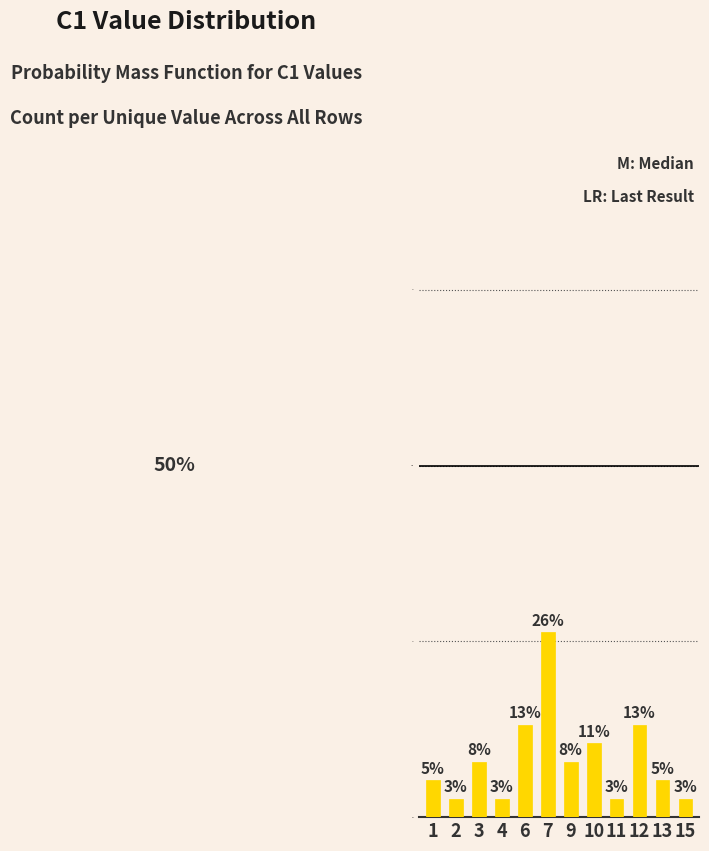

Reading right to left, what are all the values shown in this chart?

2.6	5.3	13.2	2.6	10.5	7.9	26.3	13.2	2.6	7.9	2.6	5.3